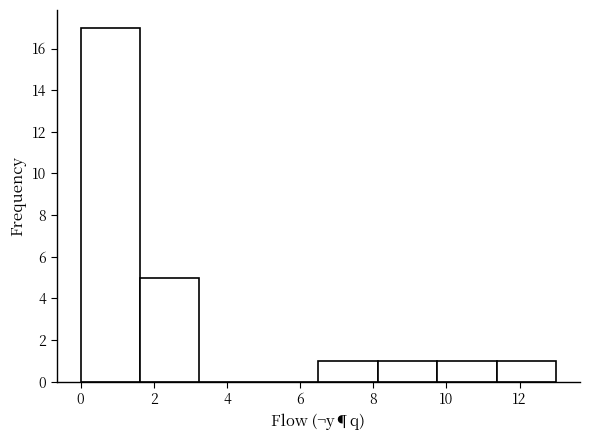

Reading left to right, list every bar in this chart as the range it spans on the x-axis followed by its height. Neither the bar edges nor the heights are printed on the chart, so give them approximately, as read against the axes.

0.0 to 1.6: 17
1.6 to 3.2: 5
3.2 to 4.8: 0
4.8 to 6.6: 0
6.6 to 8.2: 1
8.2 to 9.8: 1
9.8 to 11.4: 1
11.4 to 13.0: 1